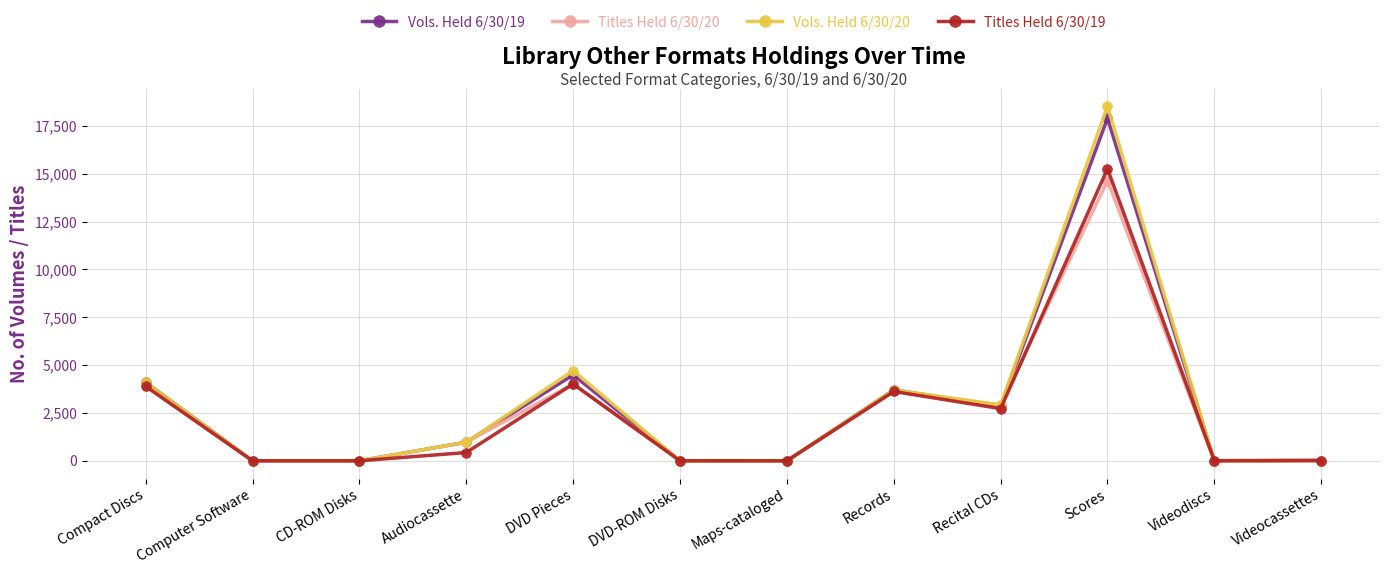

What is the average value of the Vols. Held 6/30/20 series?

2913